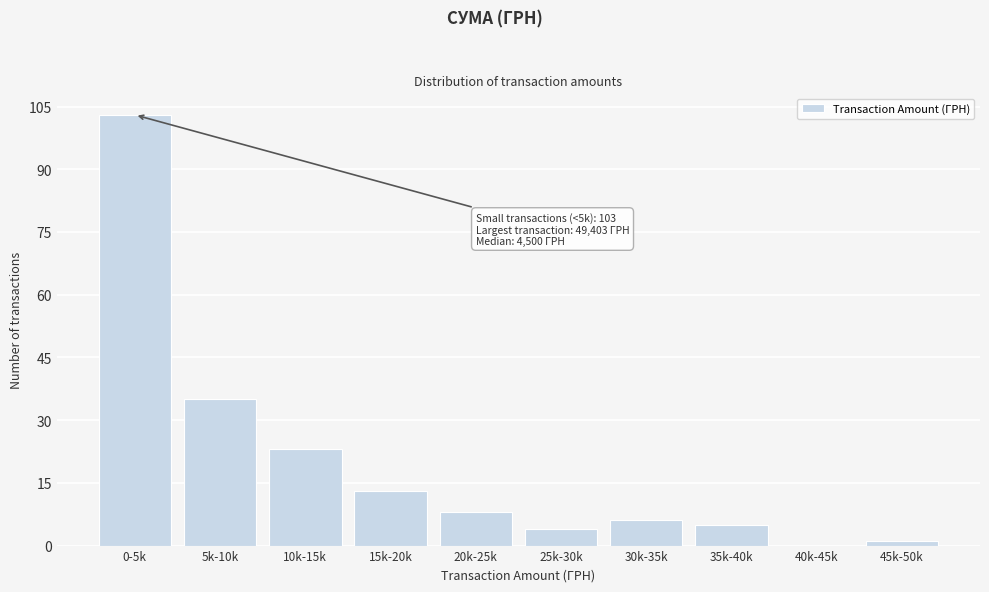

Reading right to left, transcribe all the data shown in this chart.

45k-50k=1	40k-45k=0	35k-40k=5	30k-35k=6	25k-30k=4	20k-25k=8	15k-20k=13	10k-15k=23	5k-10k=35	0-5k=103